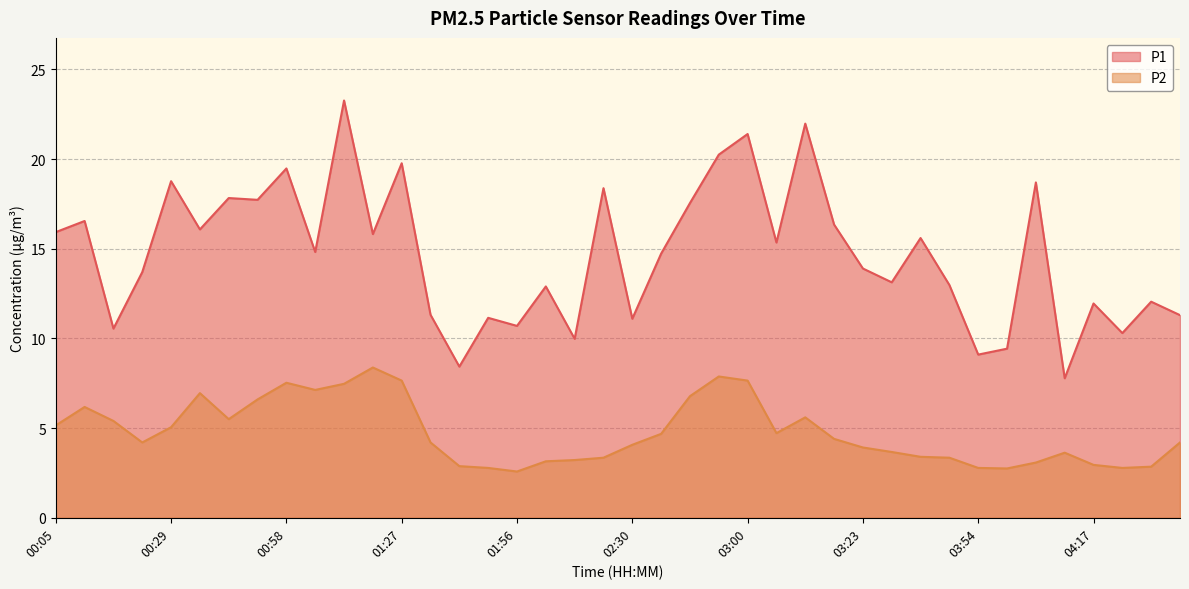

How many distinct data groups are displayed?

2